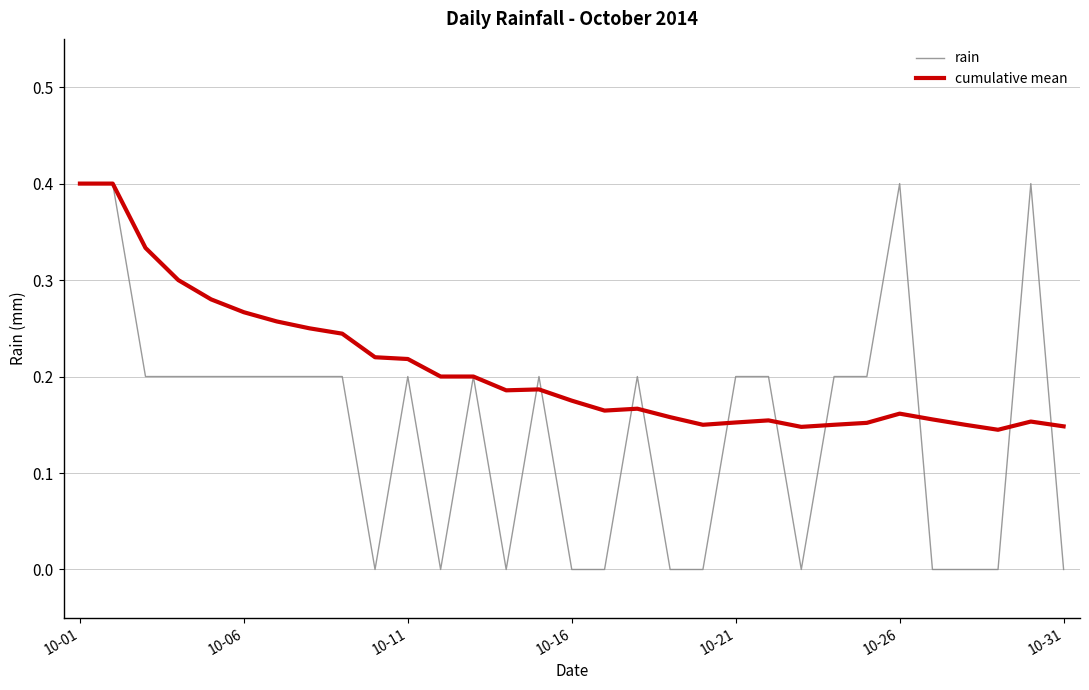

What is the difference between the maximum and minimum values in the rain series?

0.4